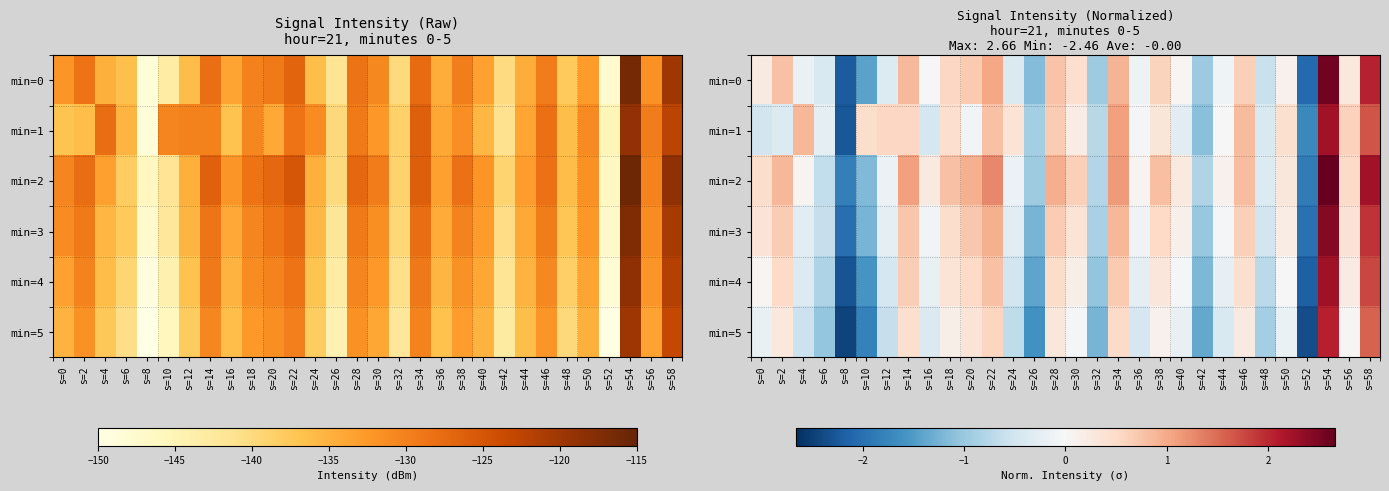

What is the highest value of the min=4 series?

2.3